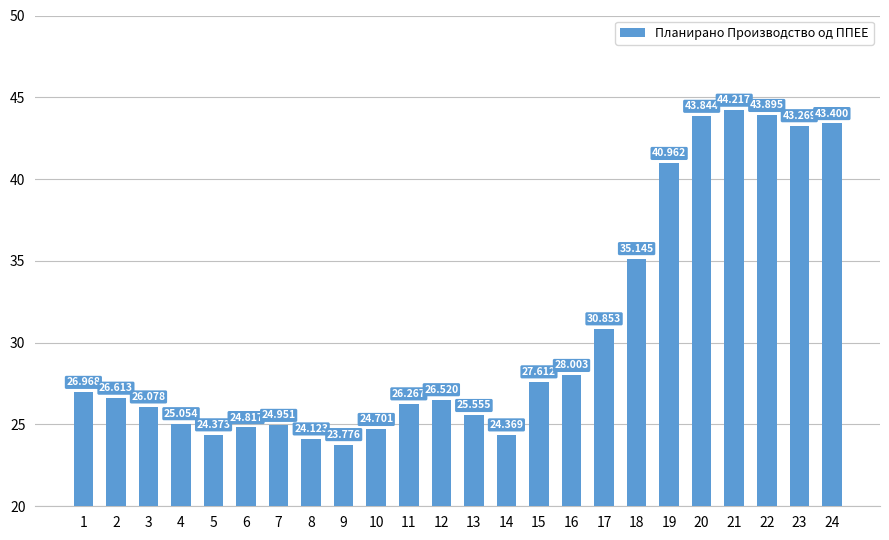

What is the value of the 19th bar from the left?

41.0